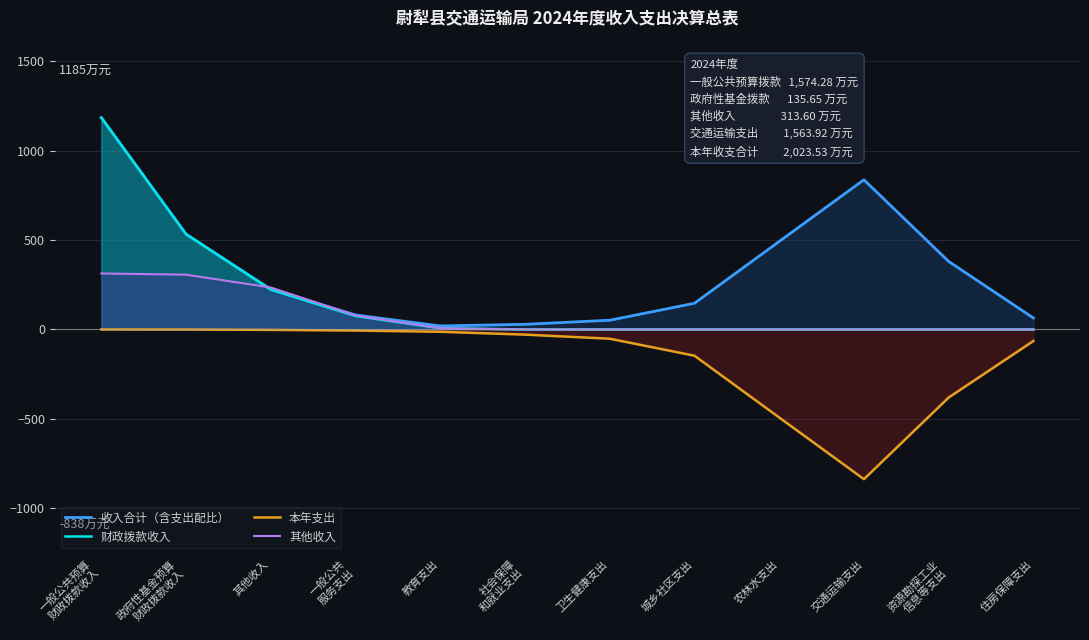

The value of 本年支出 at 其他收入 is -2.2. True or false?

True